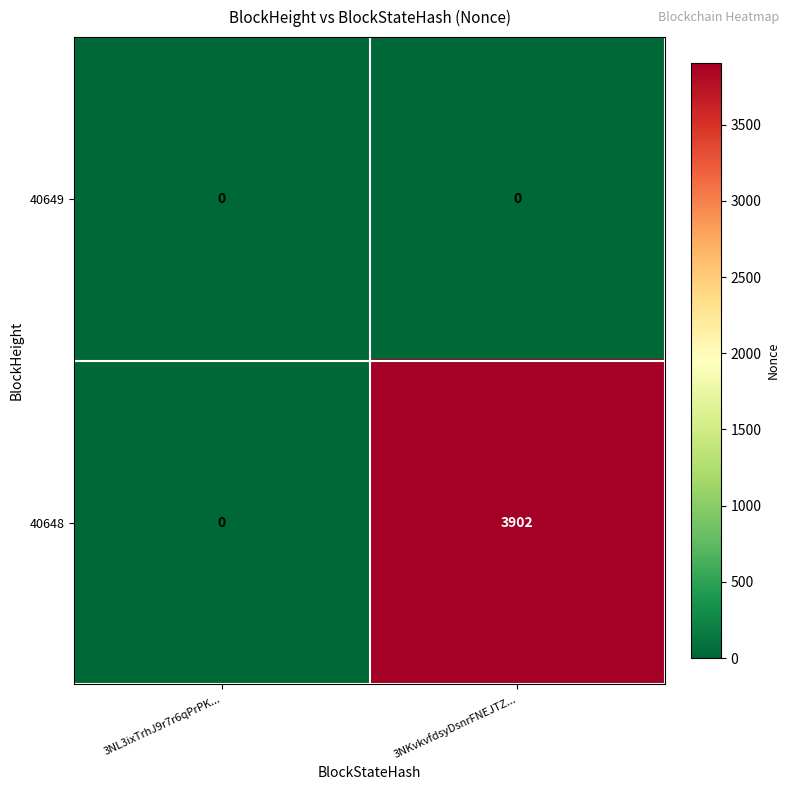

List the series in order of their peak value, highest first.

40648, 40649